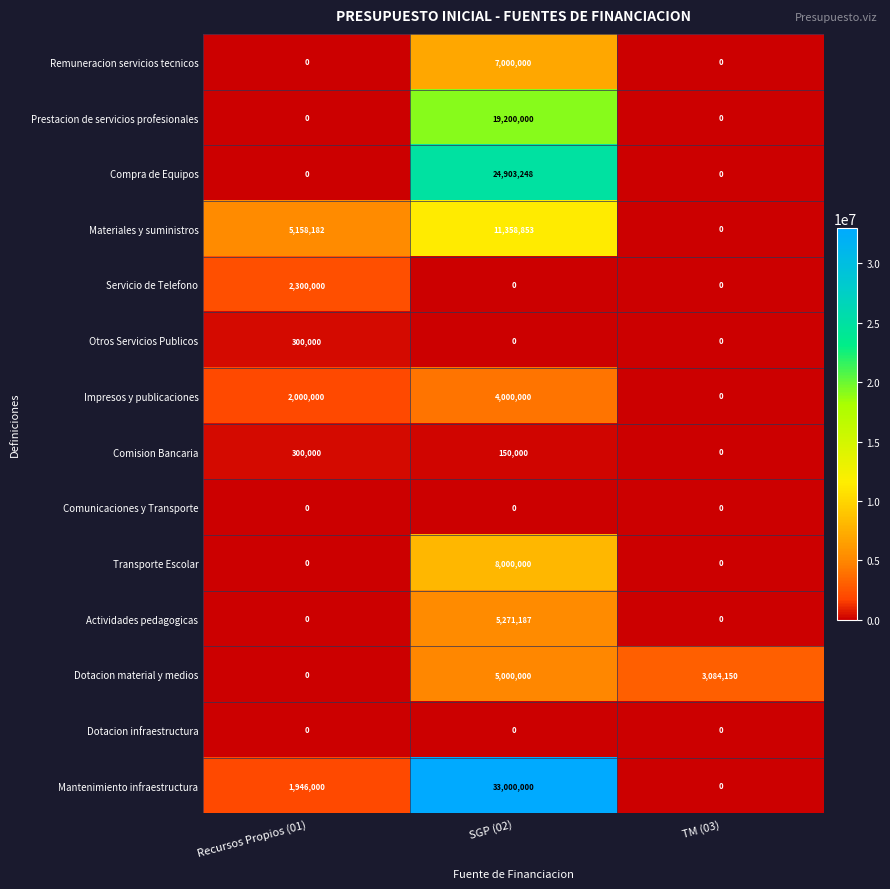

How many Compra de Equipos values are between 0 and 24903248?

3